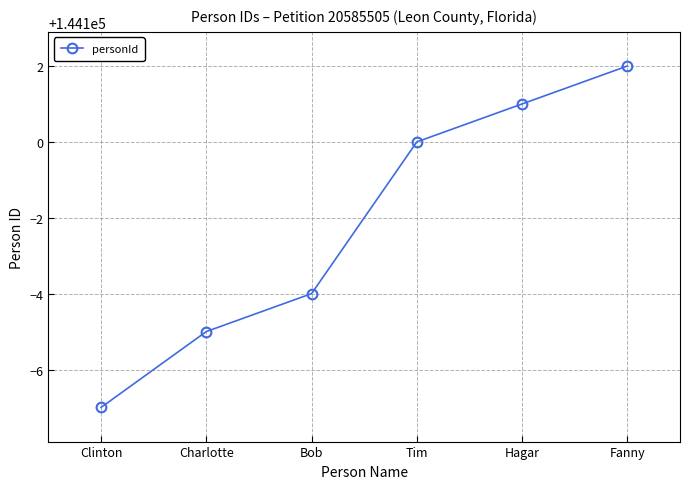

The chart shows a value of 206335 at Charlotte. True or false?

False